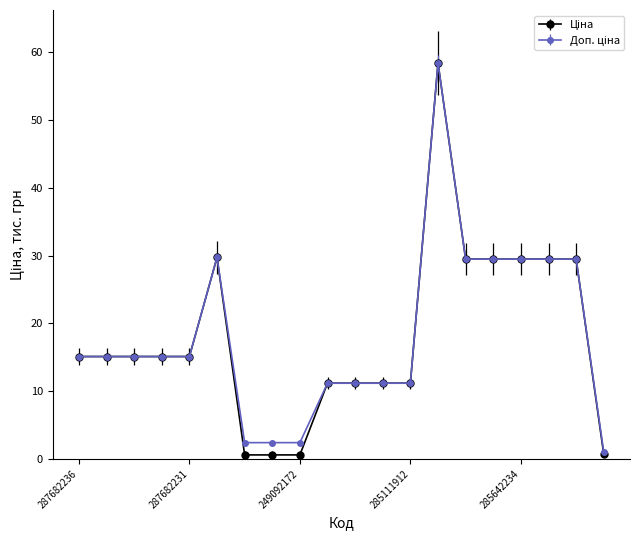

Where does the Доп. ціна series first go above 15?

287682236